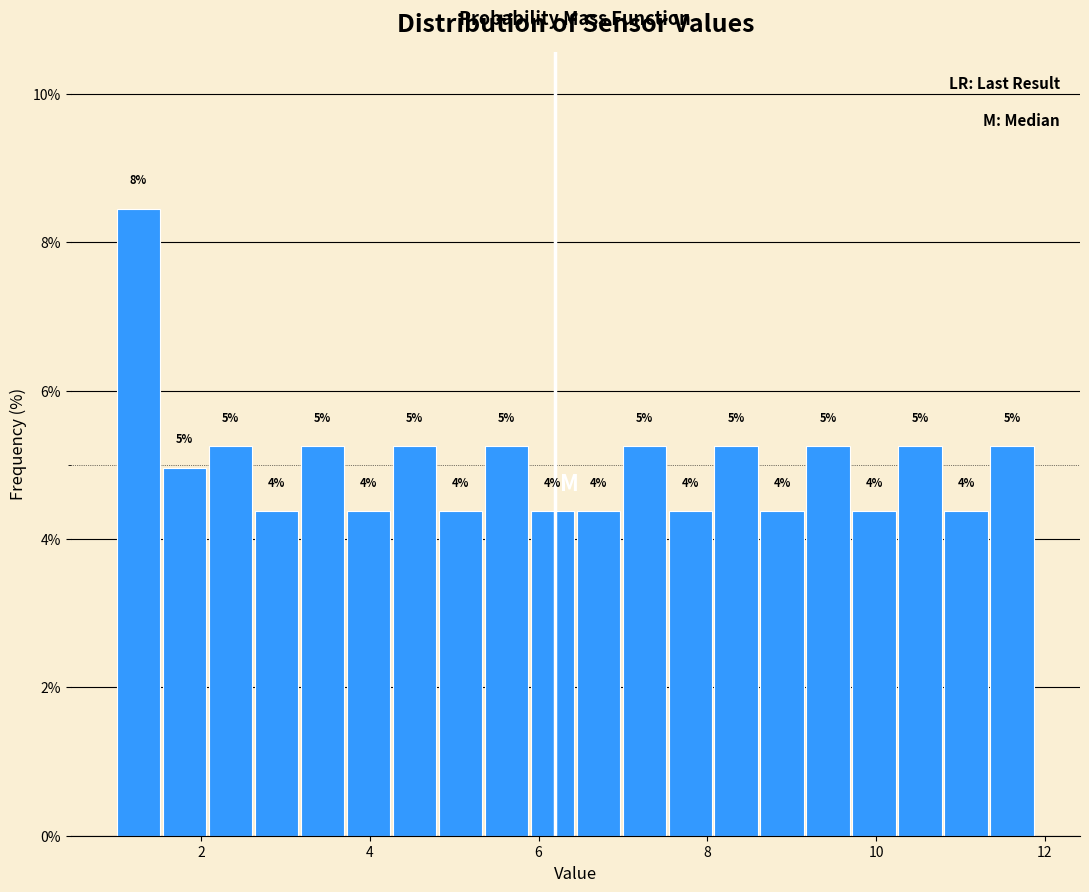

Around what value on the x-axis is the tallest bar? Give the approximate position of its centre, as read against the axis.

1.2